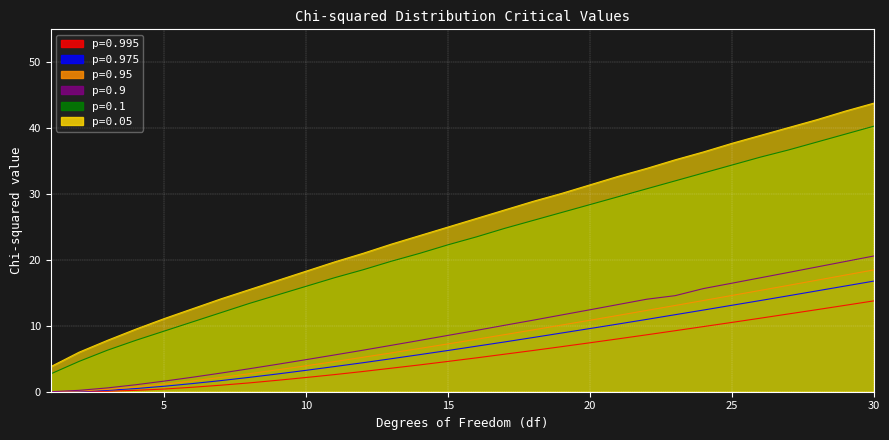

Is it true that 0.05 equals 5.7 at 1?

False